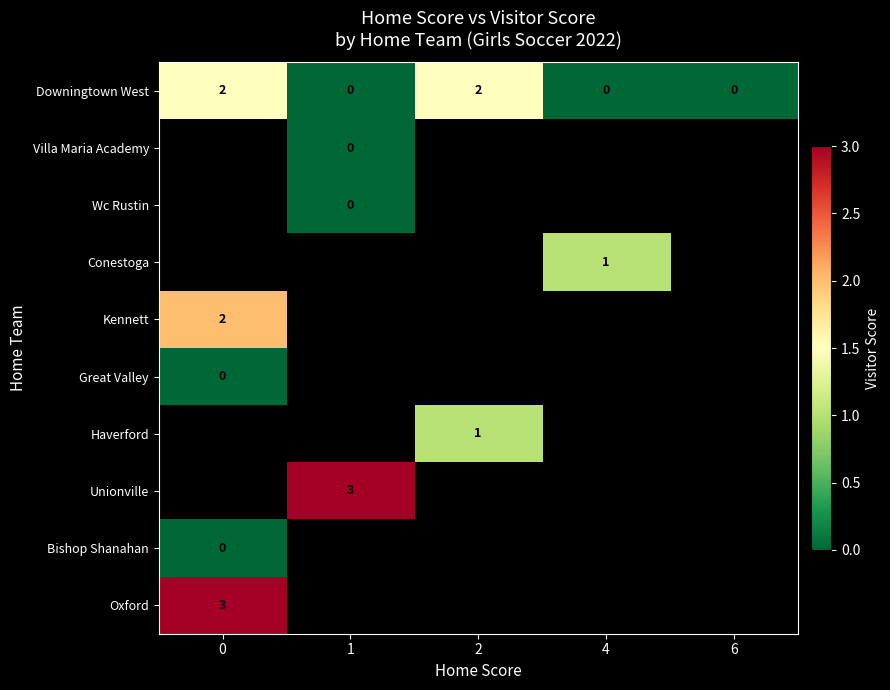

True or false: Downingtown West has a value of -0.7 at 6.

False